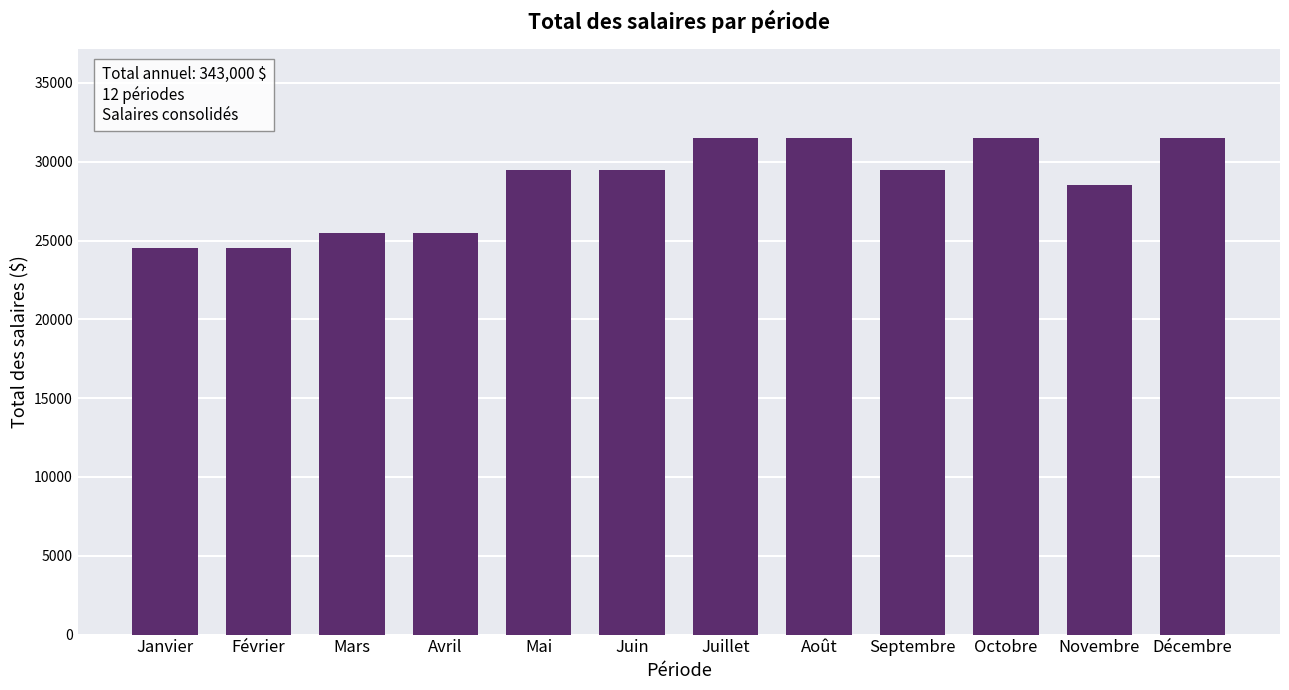

What position from the left is Juin?

6